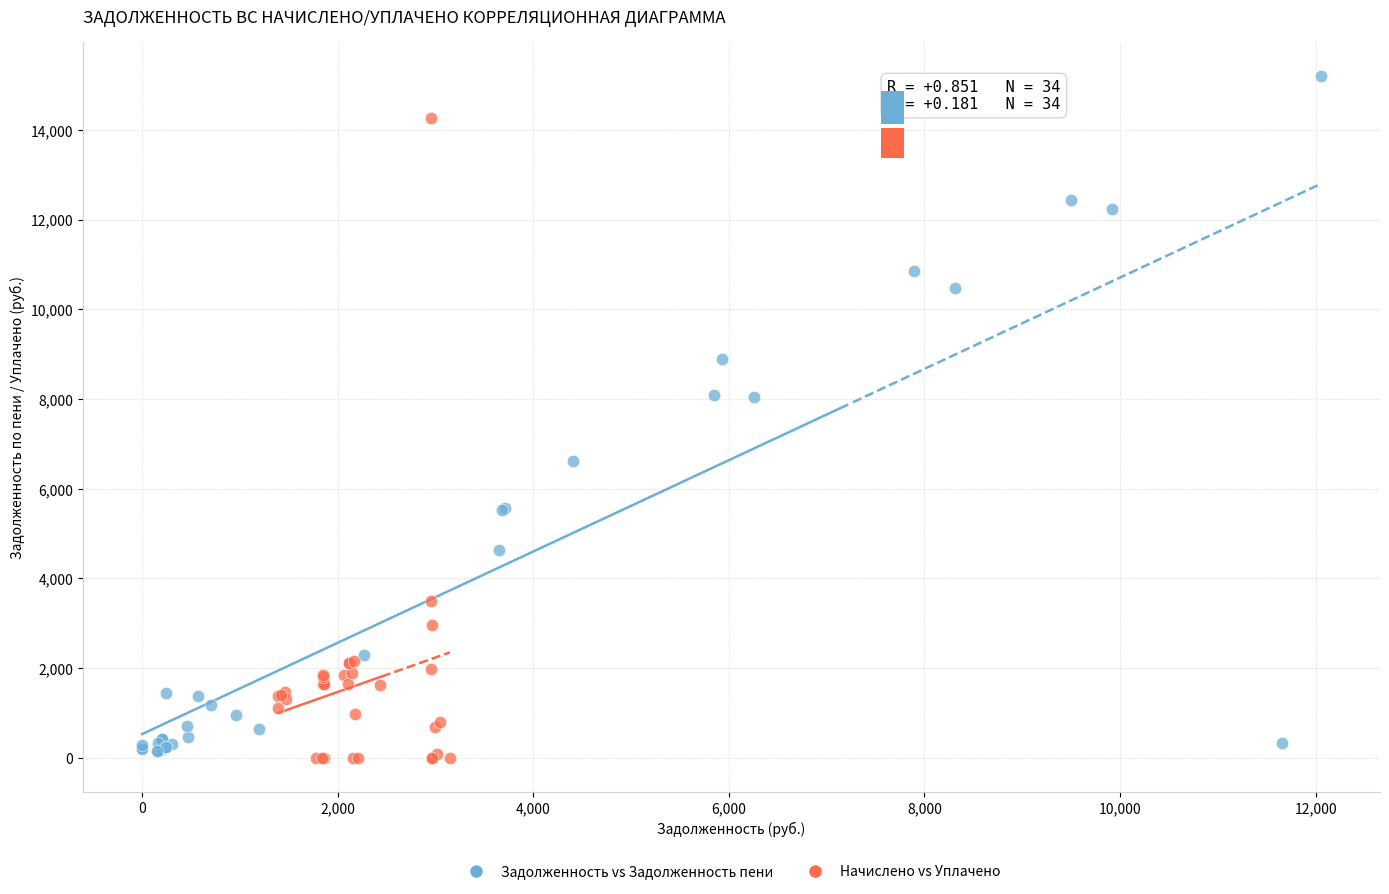

Which series has the largest Y range (max minus min)?

Задолженность vs Задолженность пени